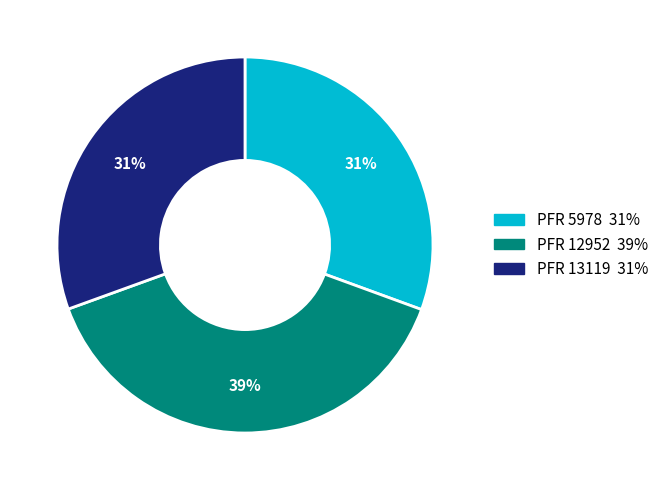

Combined, do PFR 12952 and PFR 13119 account for over 50%?

Yes